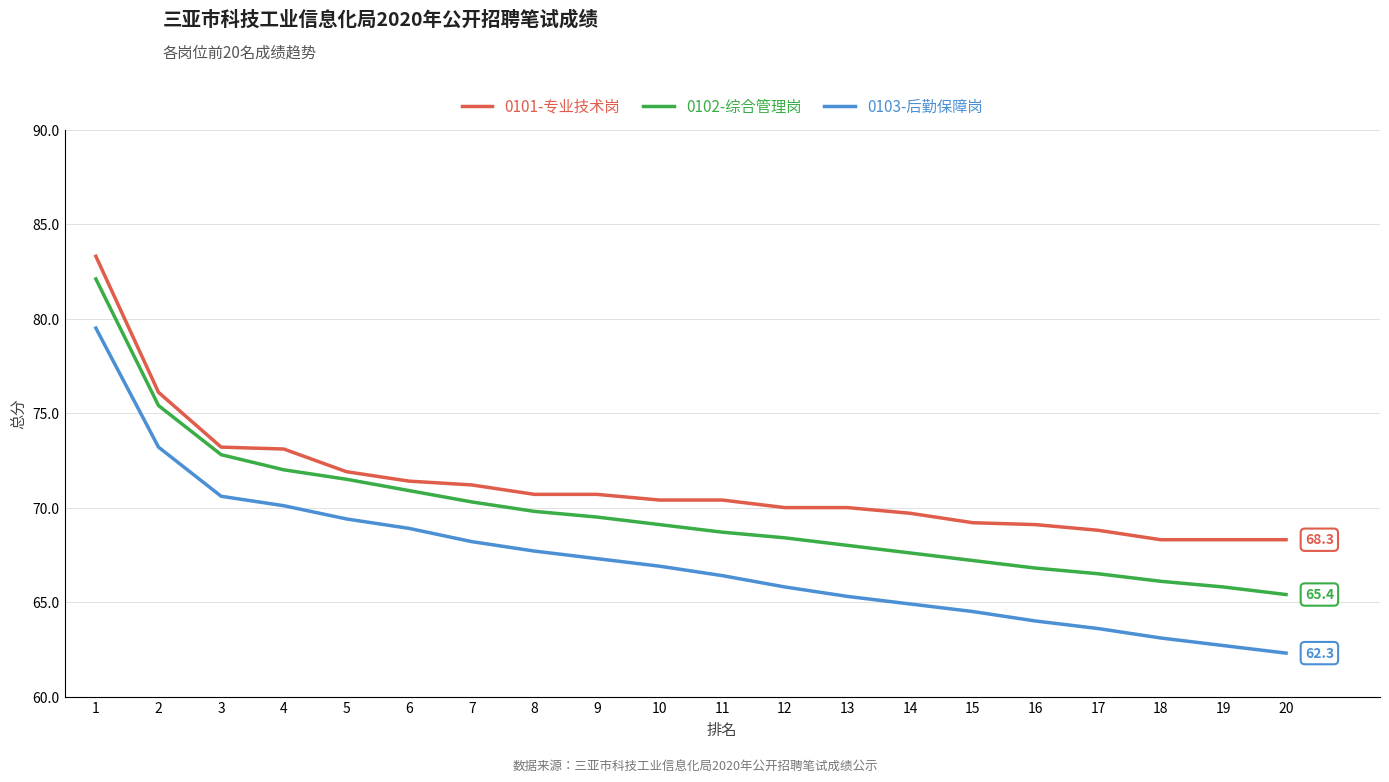

Which series has the largest range (max minus min)?

0103-后勤保障岗